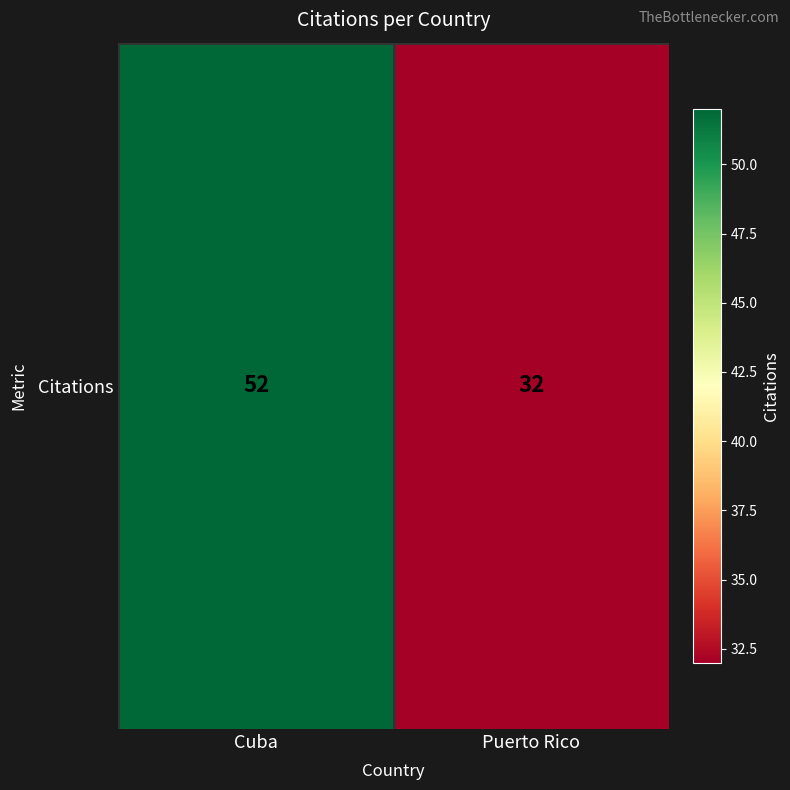

At which label is the value closest to 42?

Cuba